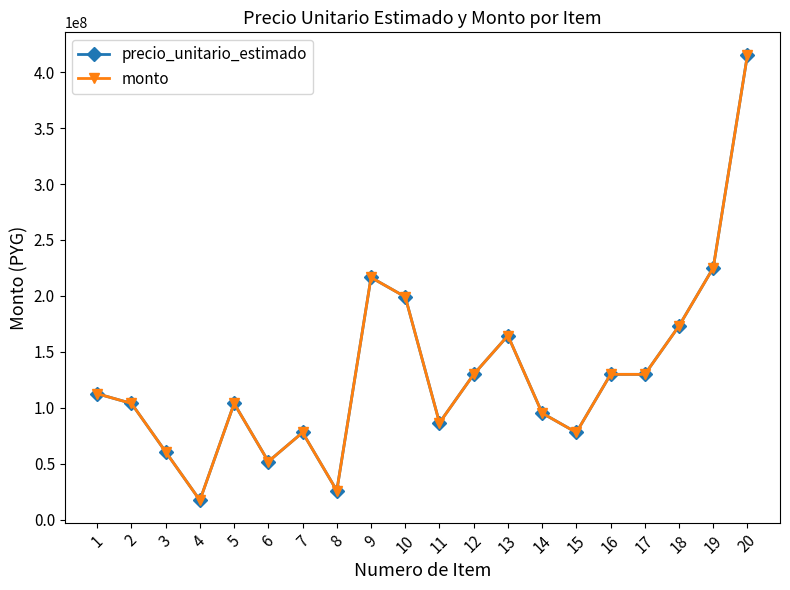

True or false: monto has more than 2 points higher than both neighbors.

True